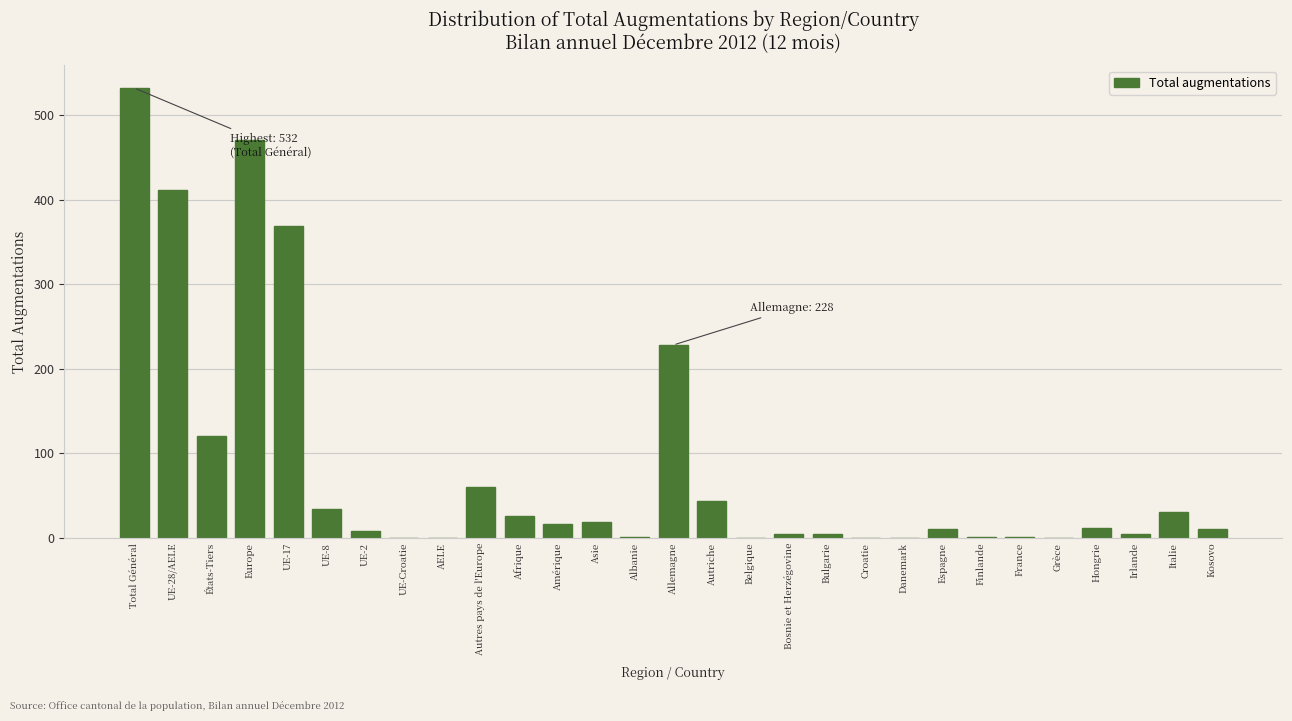

Which label corresponds to the largest value in the chart?

Total Général